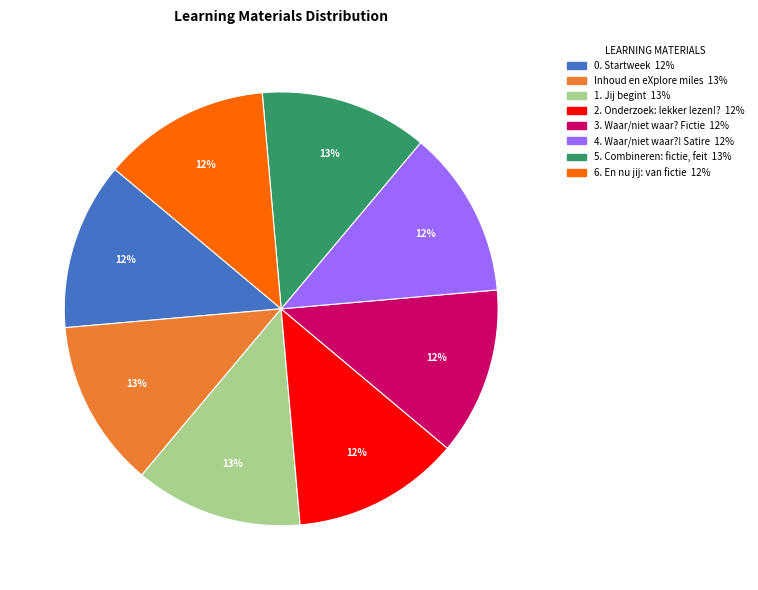

To the nearest percent, what portion does 1. Jij begint represent?

13%